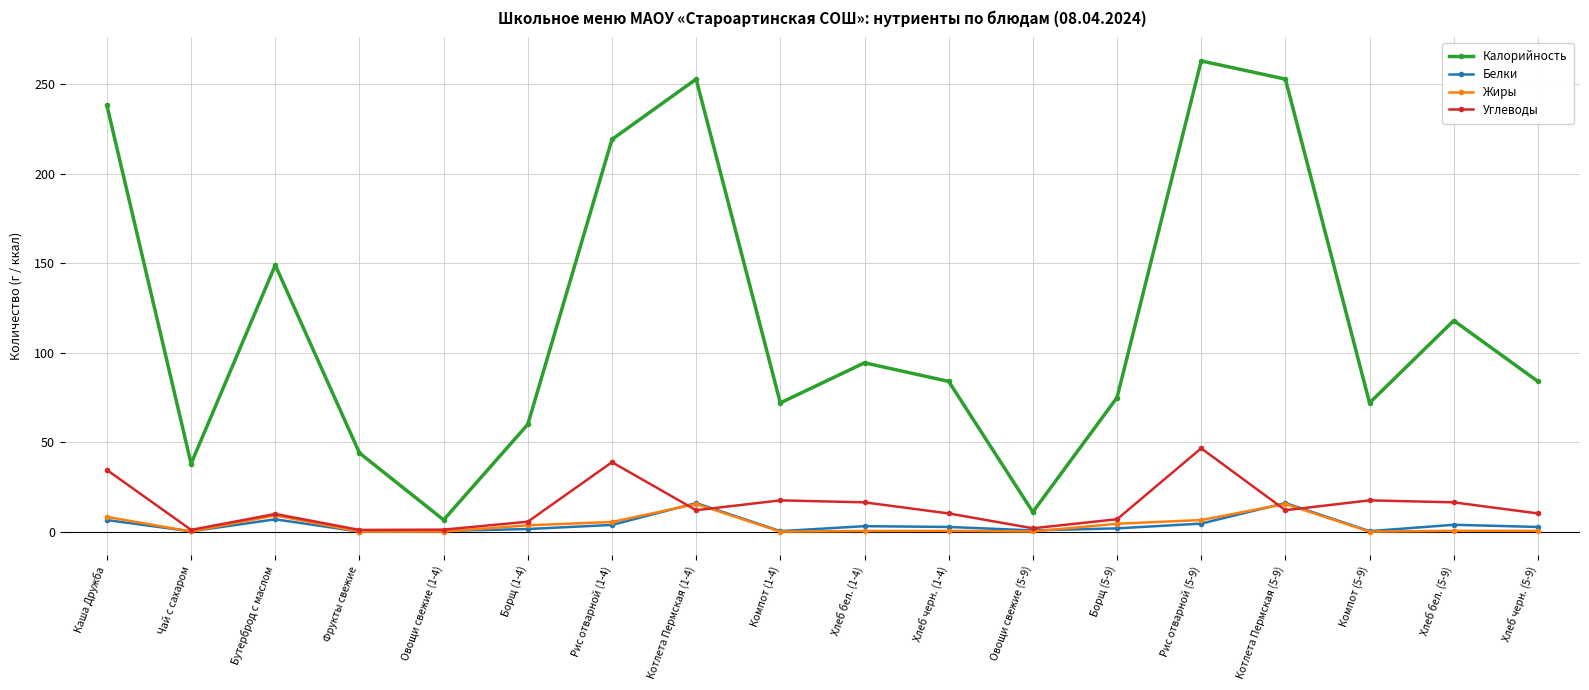

Between Каша Дружба and Чай с сахаром, which series saw the biggest shift?

Калорийность